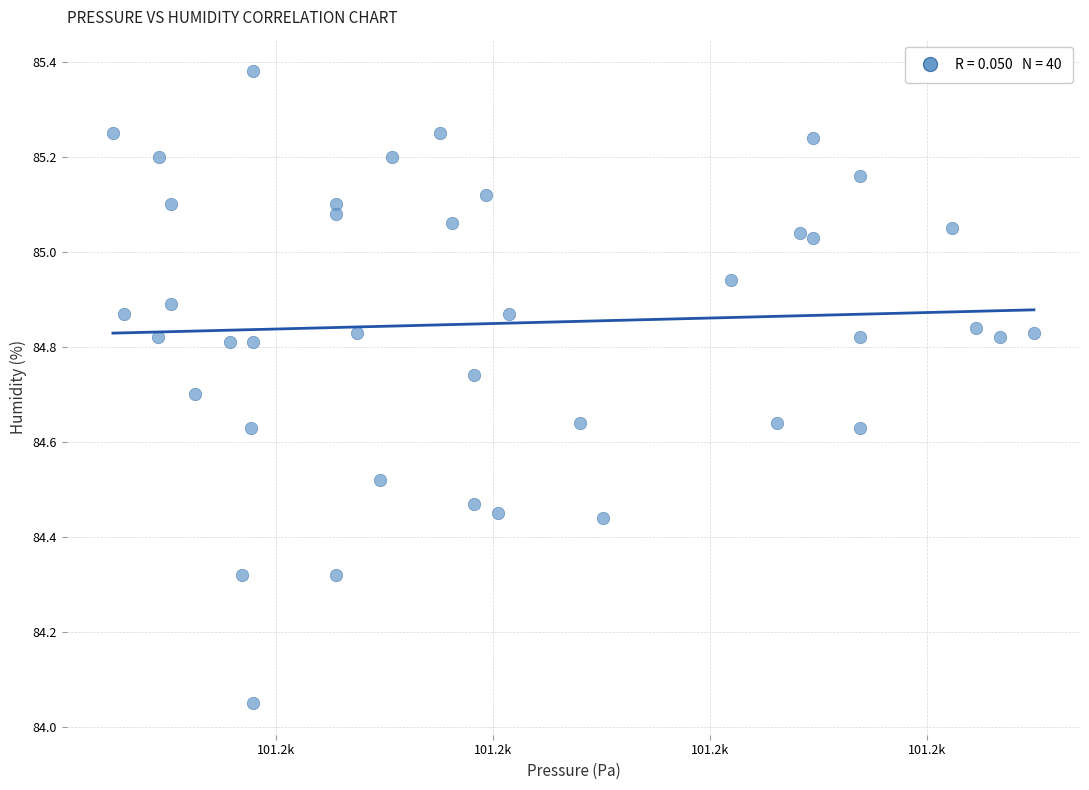

What is the range of X values (max minus min)?

21.2